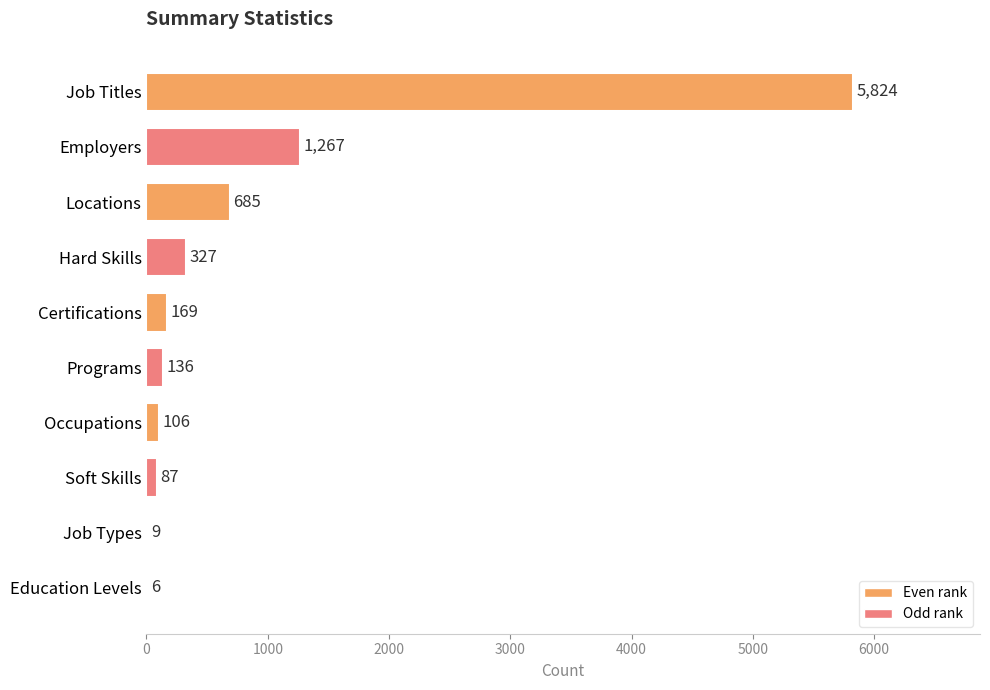

Are the bars horizontal?

Yes